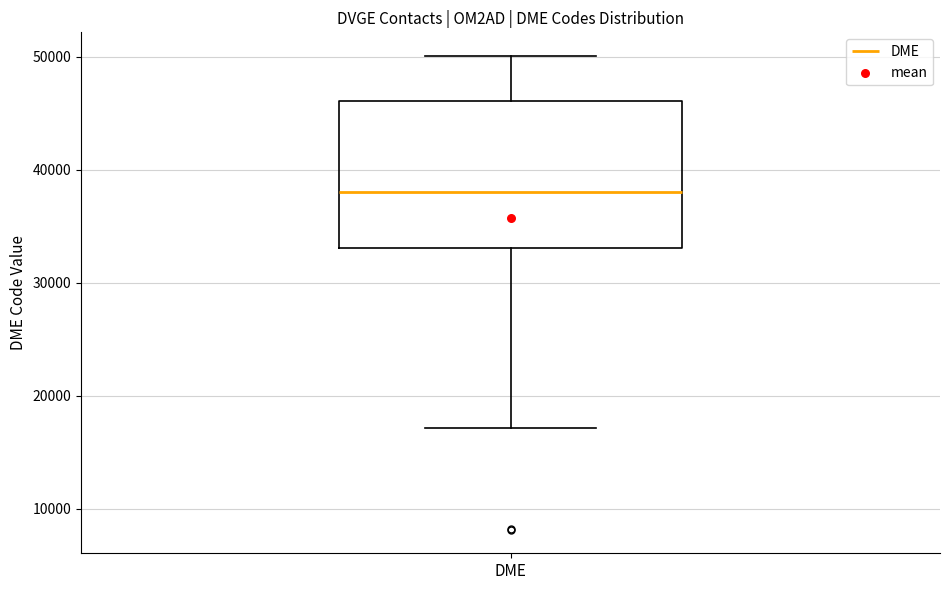

Read this box plot against the y-axis: the position of the median line, the range covered by the box, and the ends of both whiskers. The values are not printed on the chart, so give them approximately, as read against the axis.

median 38000, box 33000 to 46000, whiskers 17000 to 50000